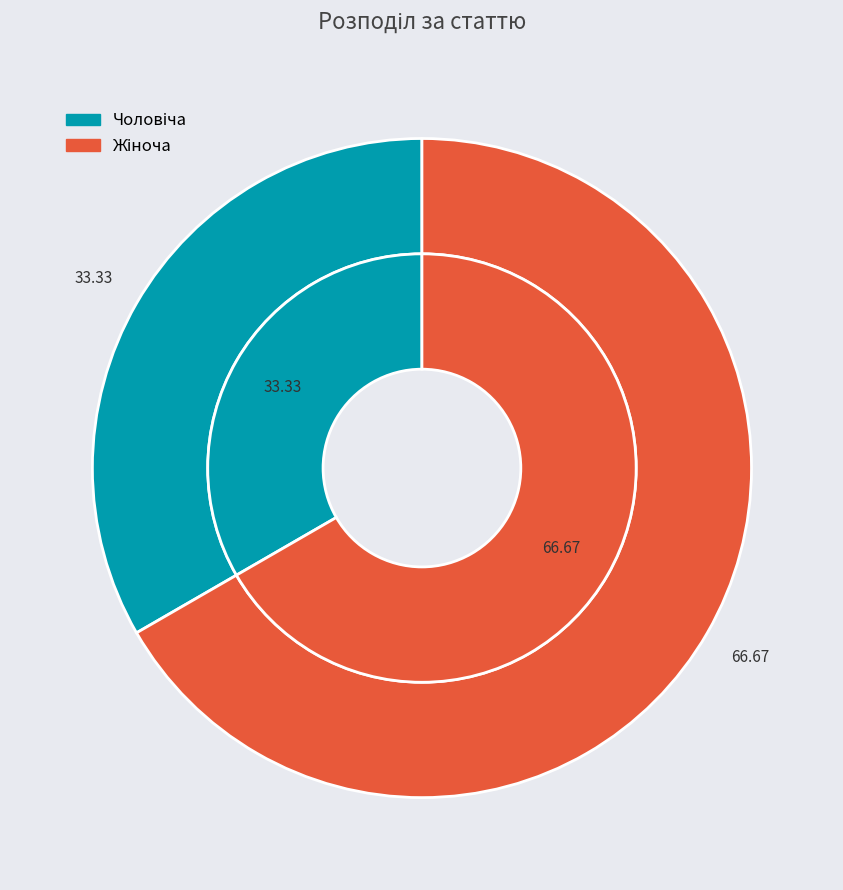

To the nearest percent, what portion does Жіноча represent?

67%